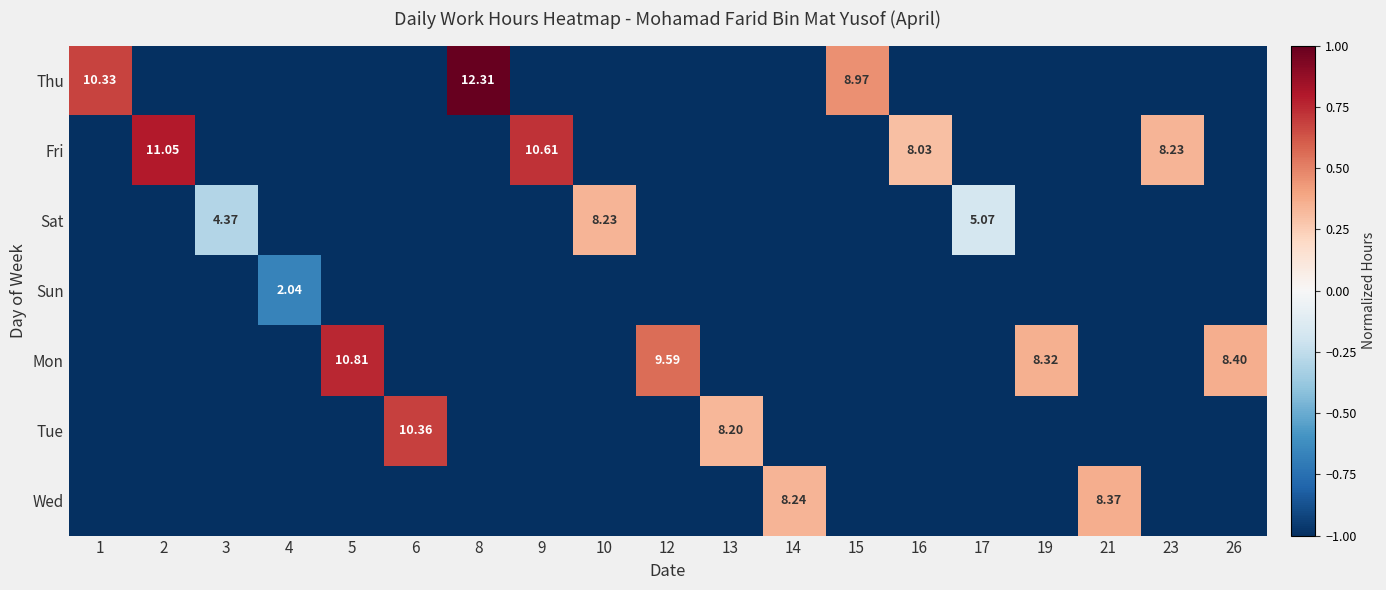

How many values in Sat are below zero?

18